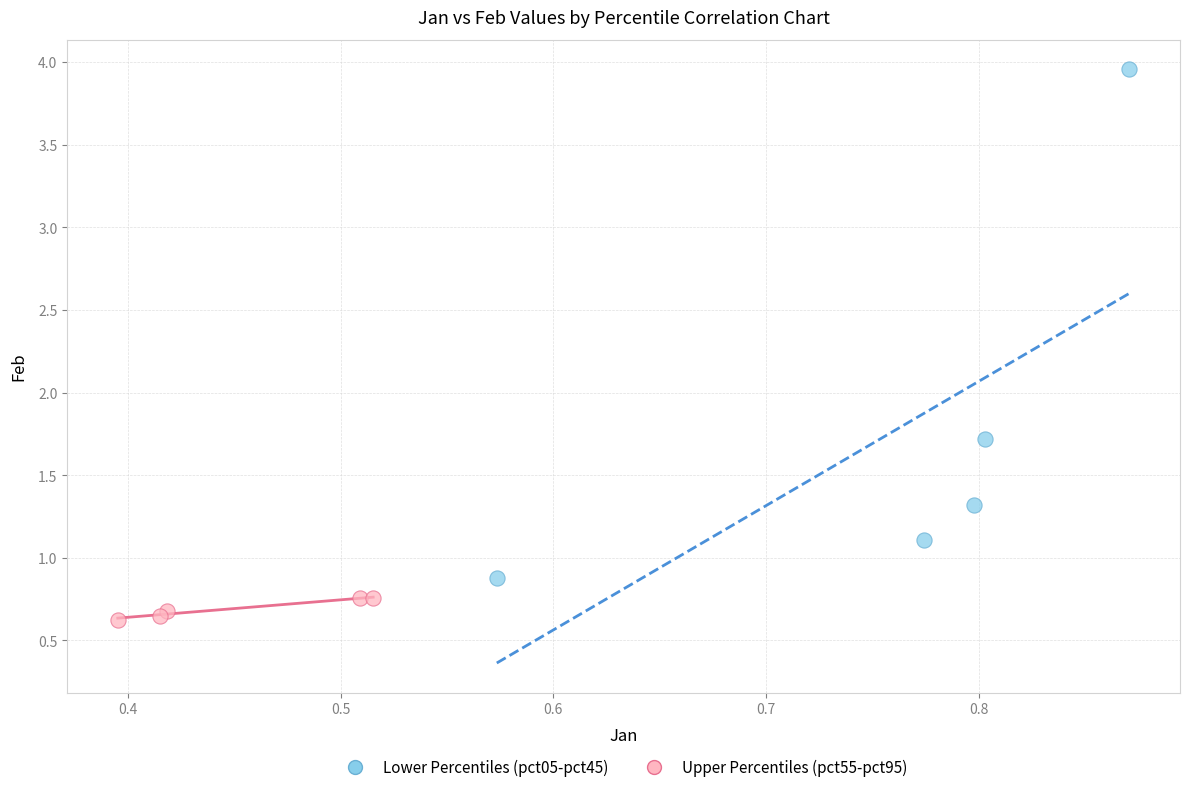

Which series contains the highest Y value?

Lower Percentiles (pct05-pct45)